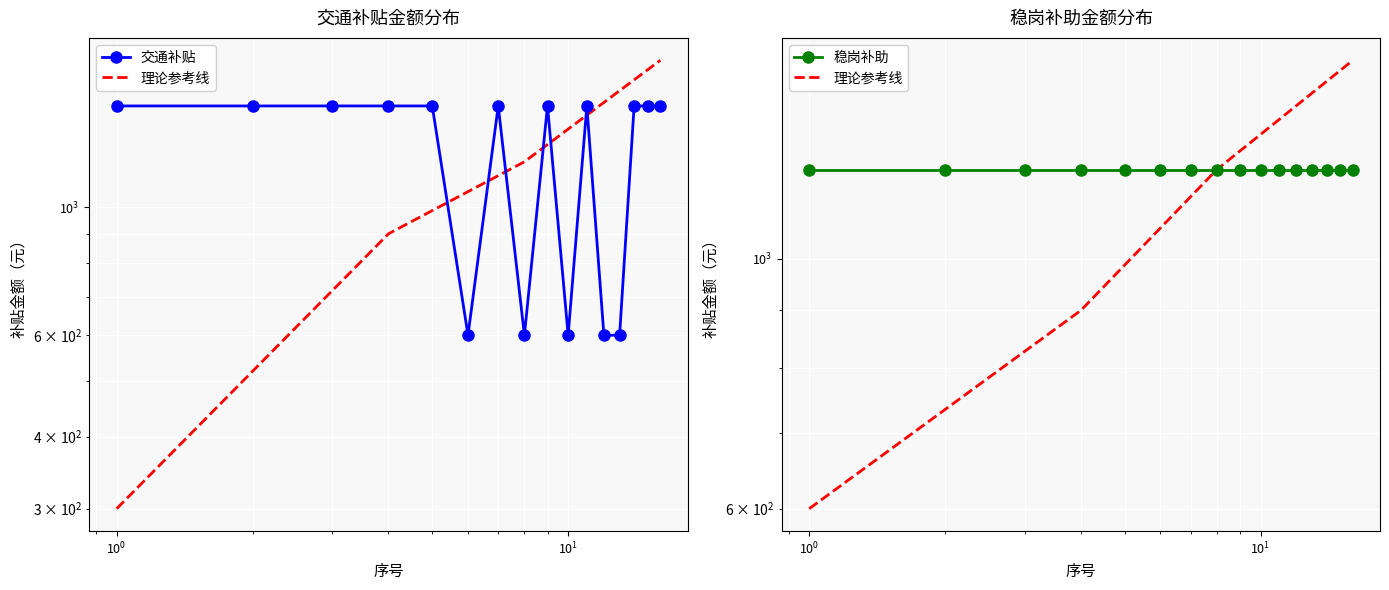

Rank the categories by value from lowest to highest.

6, 8, 10, 12, 13, 1, 2, 3, 4, 5, 7, 9, 11, 14, 15, 16